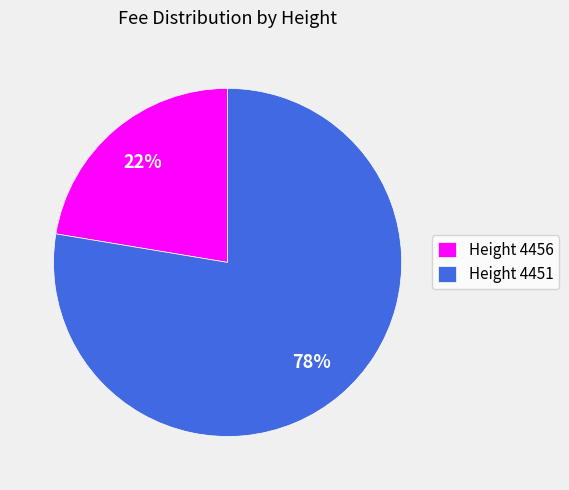

Count the number of slices in the pie.

2